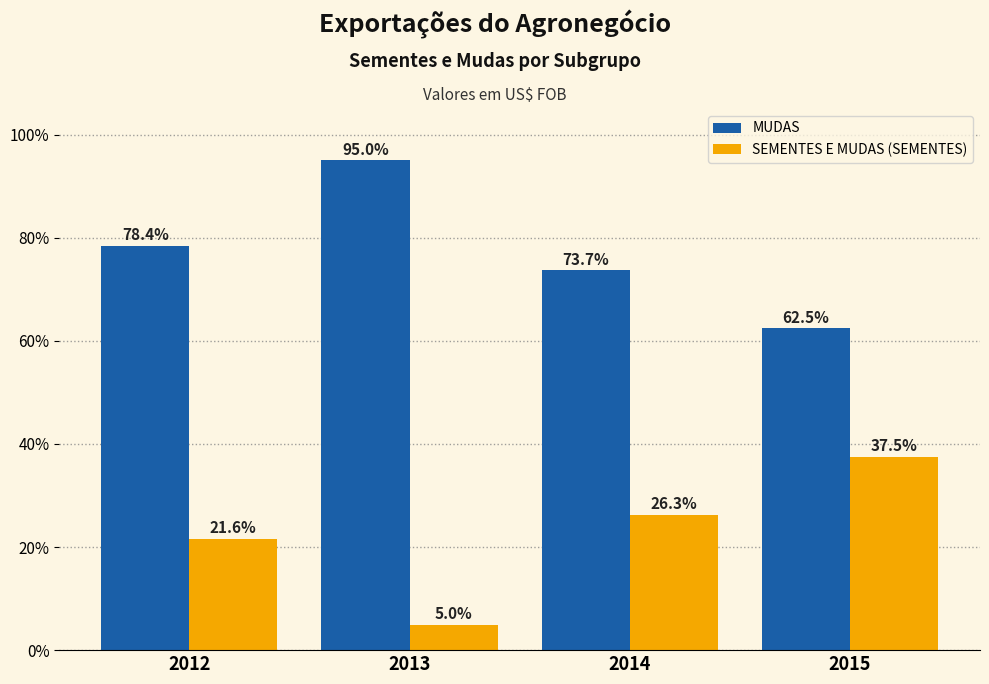

The value of SEMENTES E MUDAS (SEMENTES) at 2015 is 11.3. True or false?

False